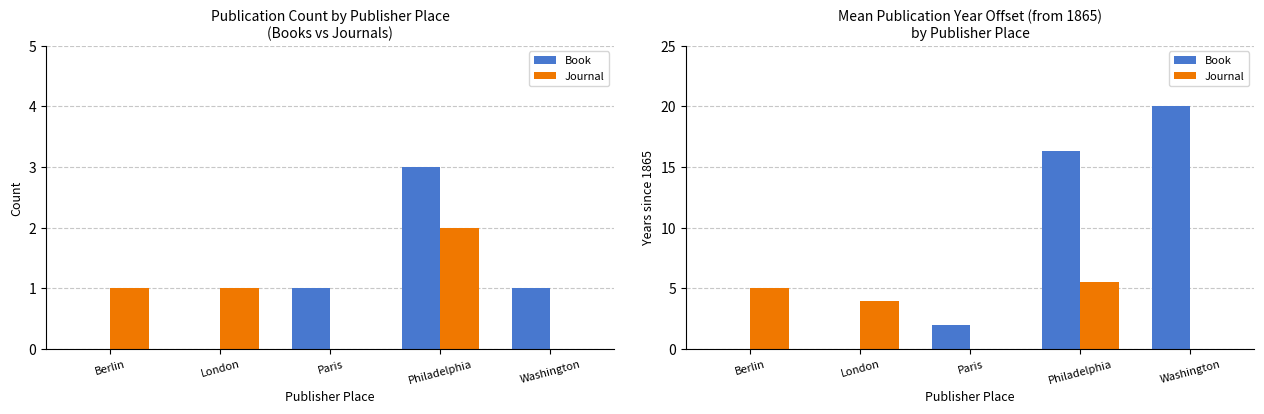

What is the sum of all Book values?

38.3